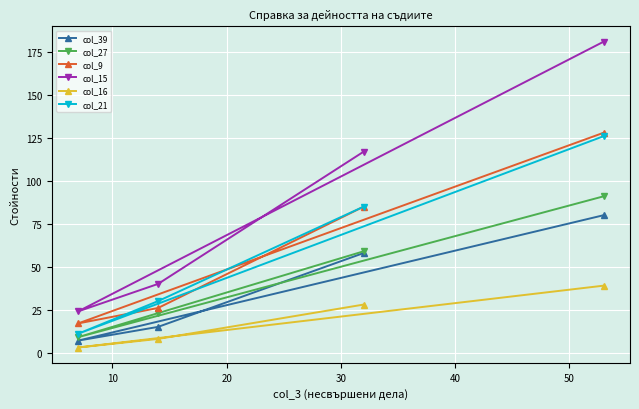

Which series has the widest spread of values?

col_15